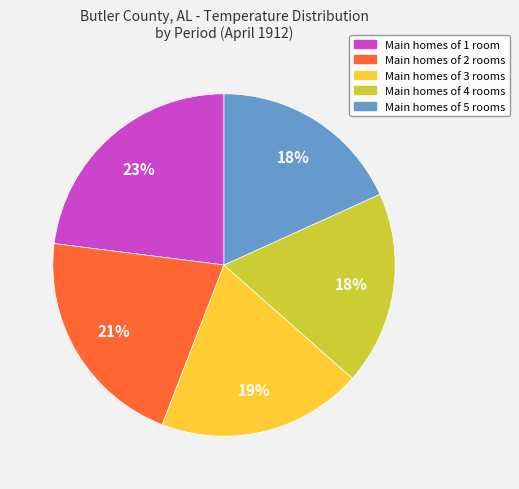

To the nearest percent, what is the difference between the largest and smallest slice percentages?

5%